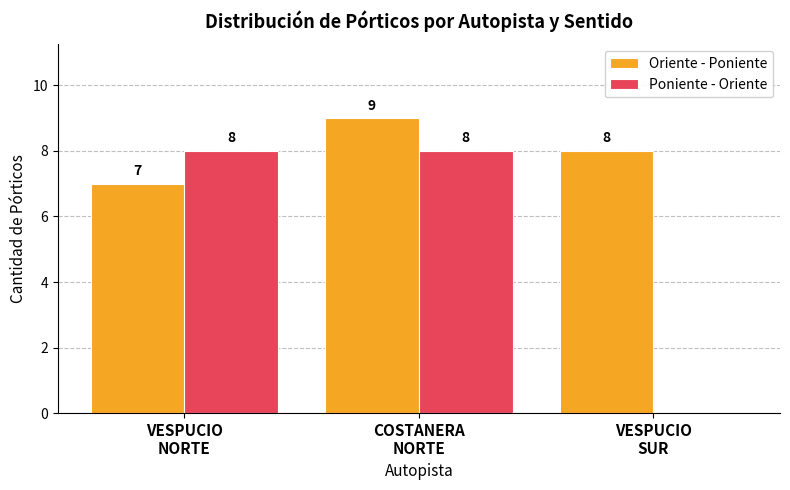

The Oriente - Poniente series shows 14 at COSTANERA
NORTE. True or false?

False